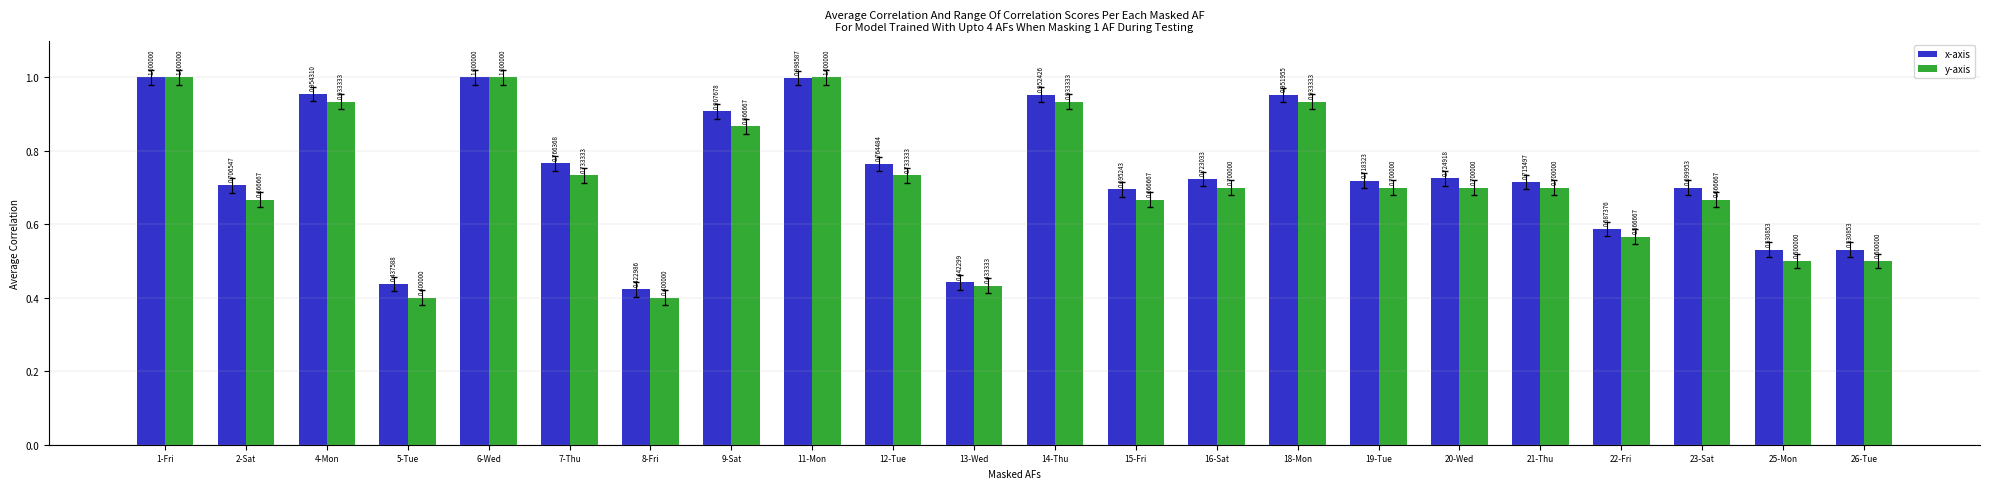

What is the label of the 7th bar from the left?

8-Fri